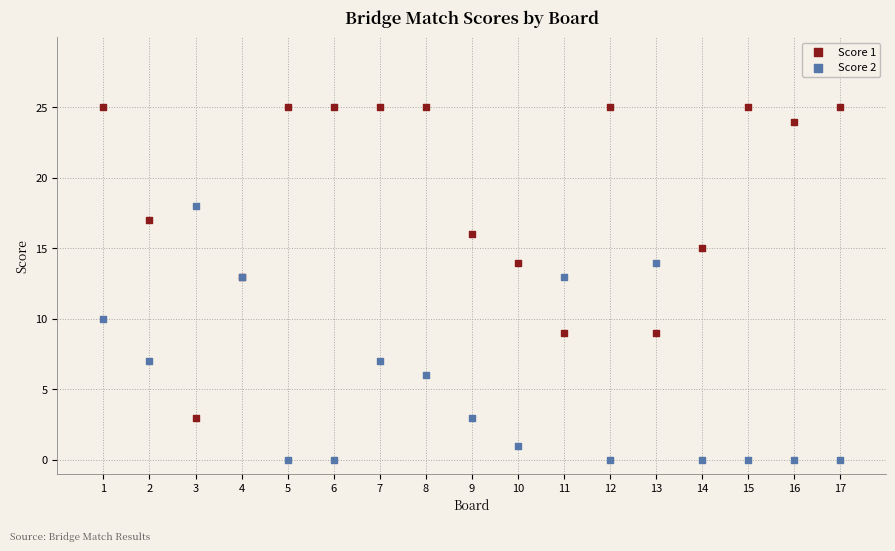

Which series has the widest spread of Y values?

Score 1